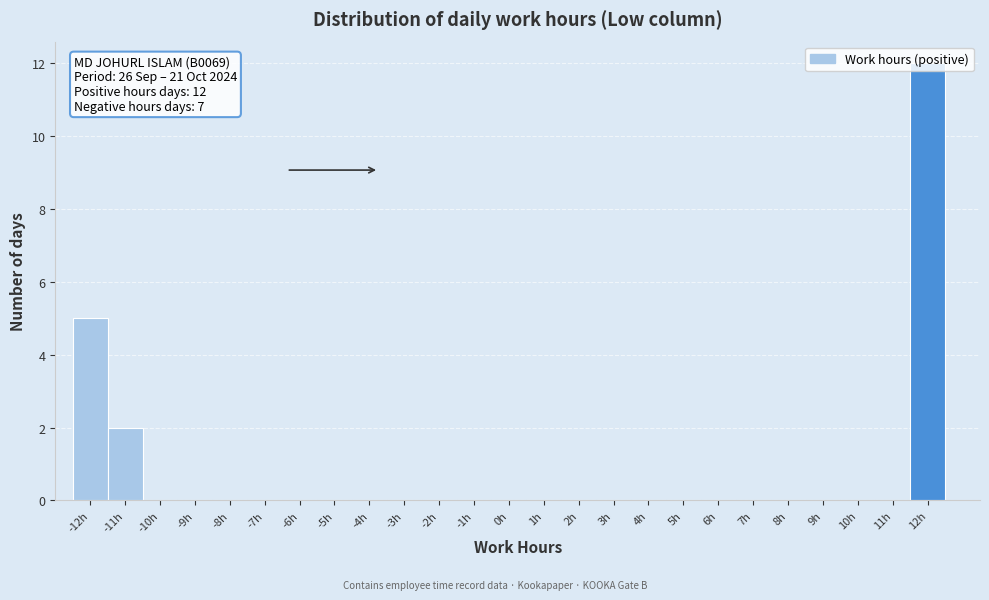

Over which range of the x-axis is the bar tallest?

11.5 to 12.5